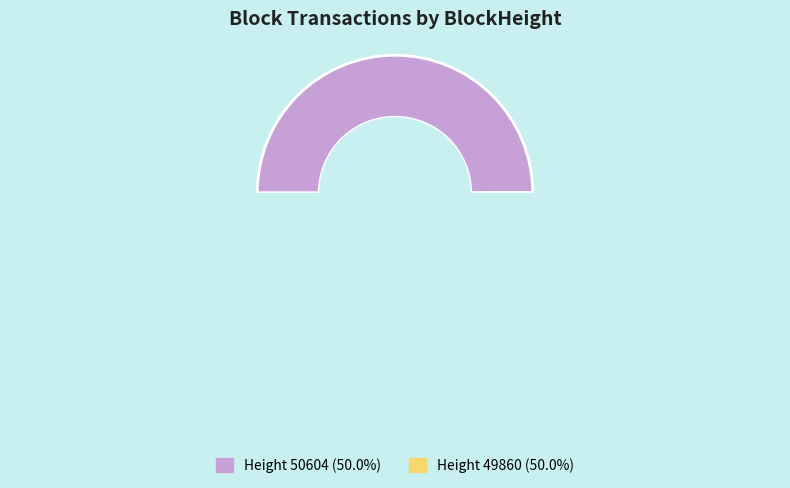

To the nearest percent, what is the combined percentage of 50604 and 49860?

100%